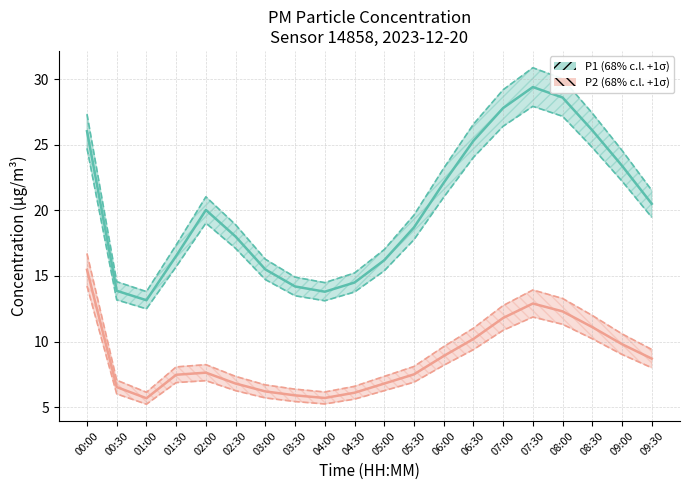

True or false: P2 central and P1 central cross at least once.

False